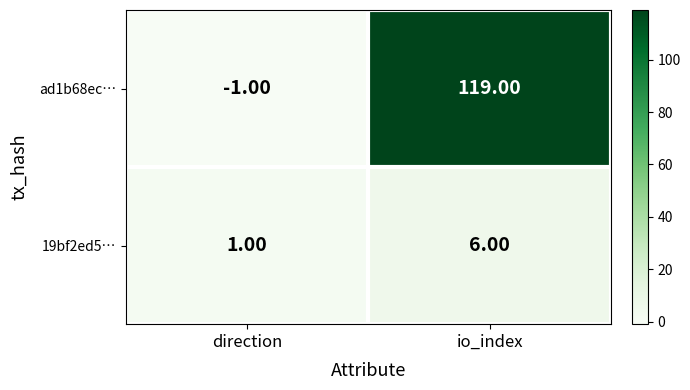

Which series has the widest spread of values?

ad1b68ec…